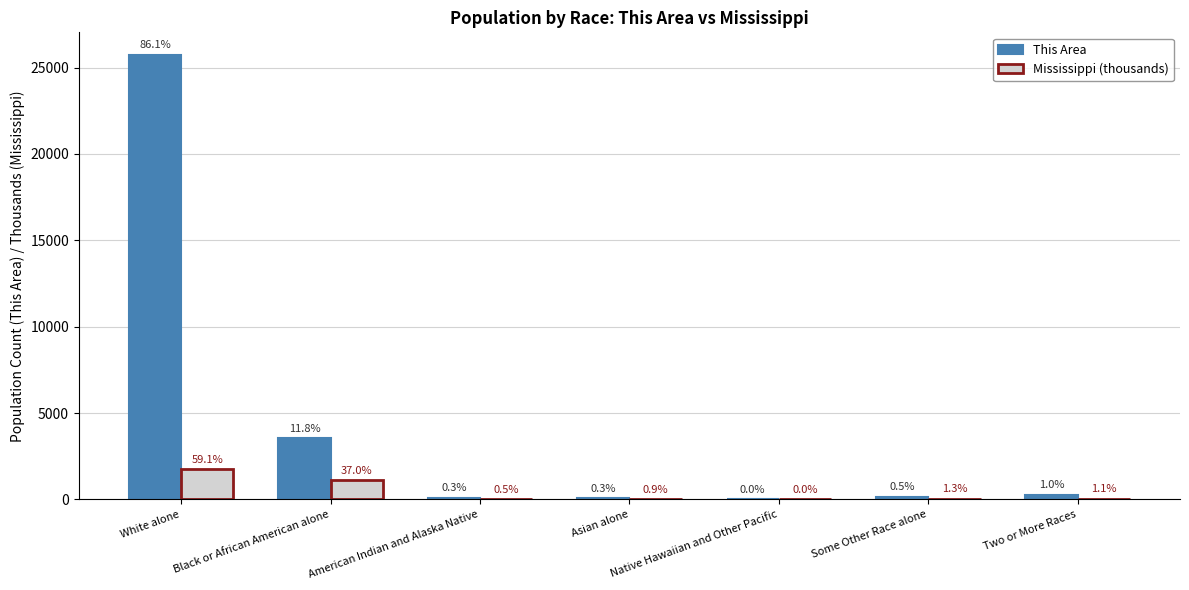

At which label is Mississippi (thousands) closest to 877?

Black or African American alone